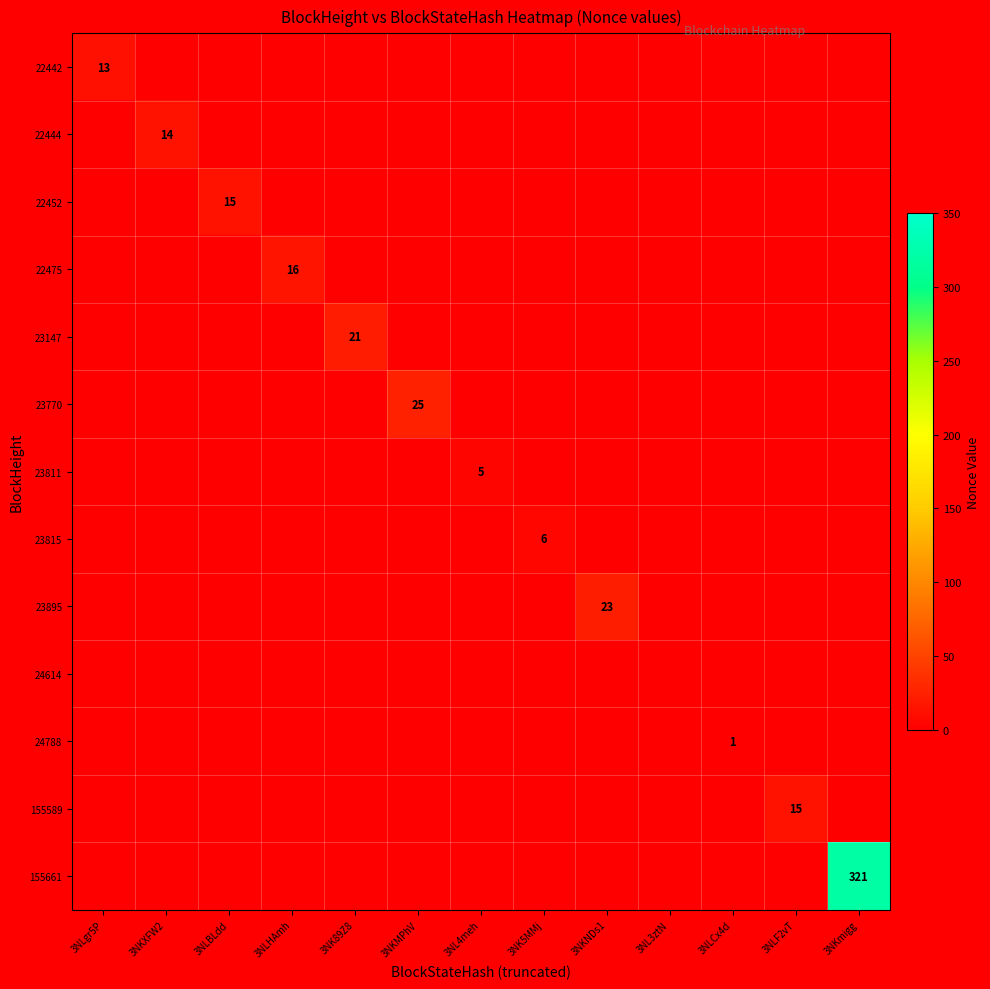

Which label corresponds to the largest value in the chart?

3NKmigg